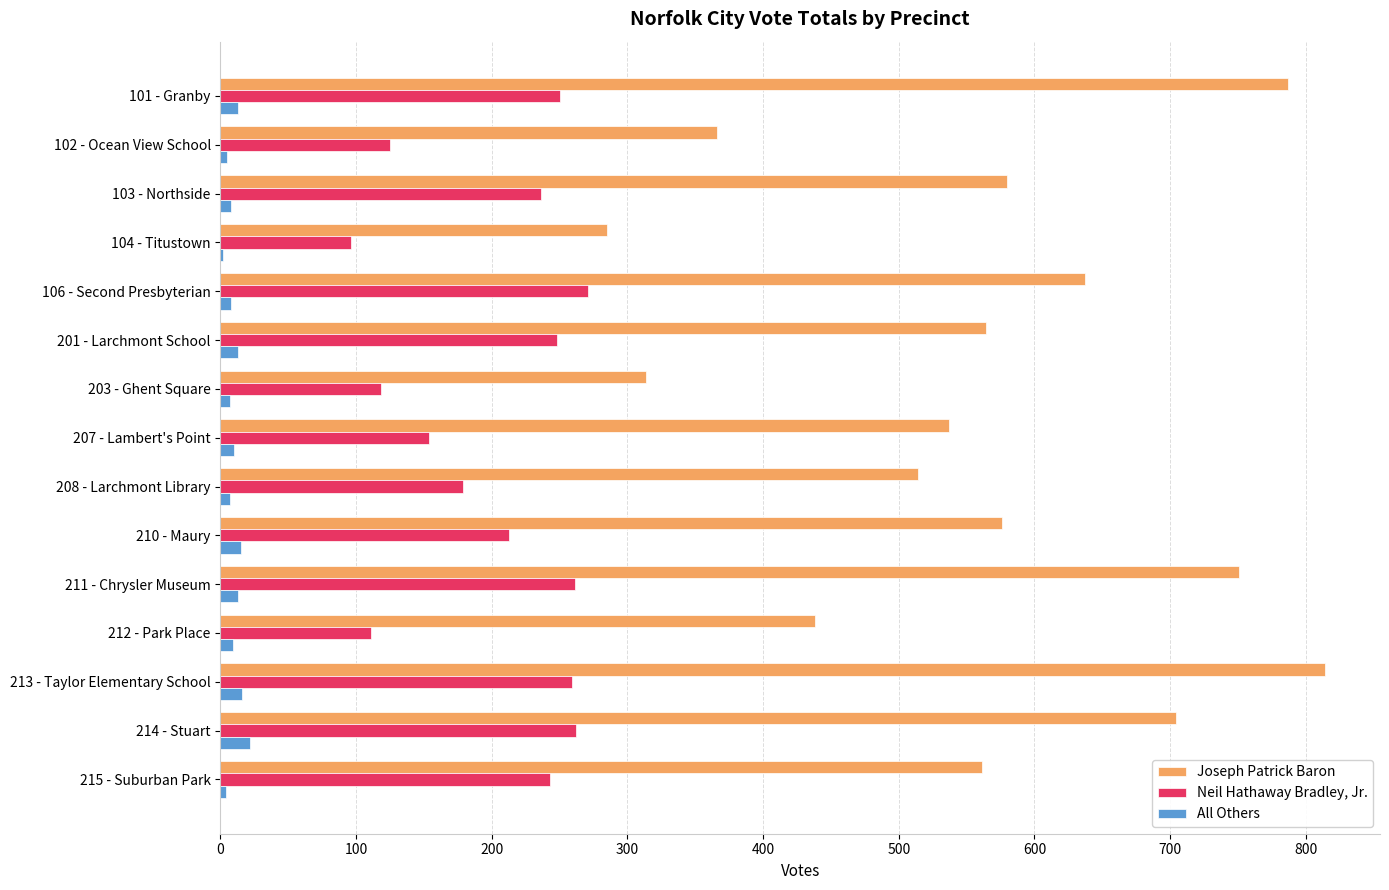

True or false: All Others has a value of 22 at 214 - Stuart.

True